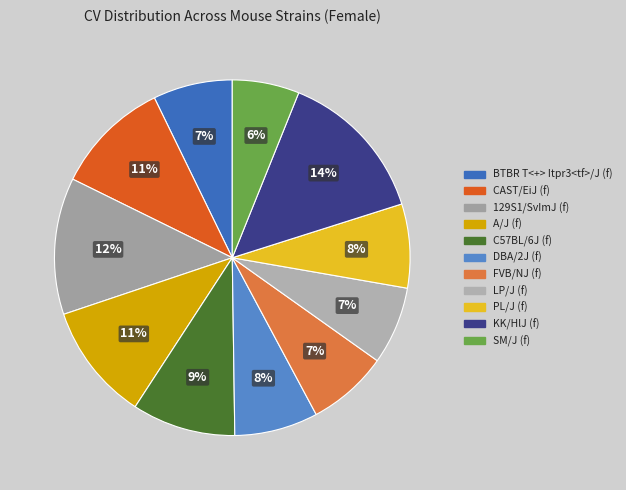

Does any single category account for the majority?

No